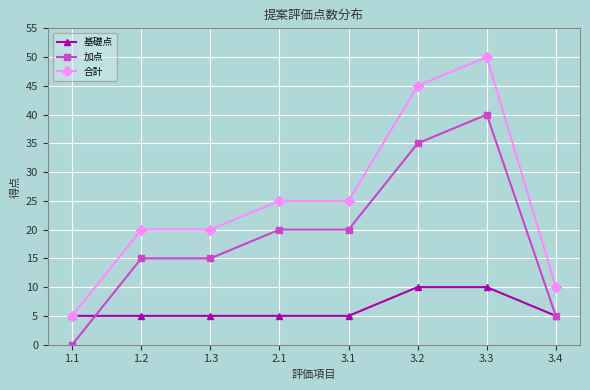

Count the 基礎点 values in the range 5 to 10.

8